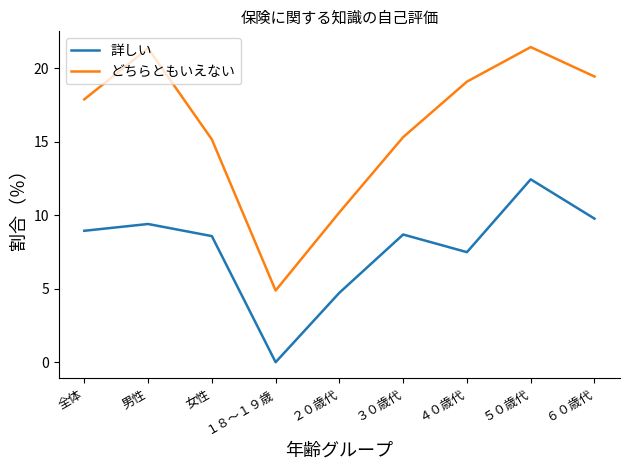

In どちらともいえない, how many points are higher than both neighbors (excluding endpoints)?

2